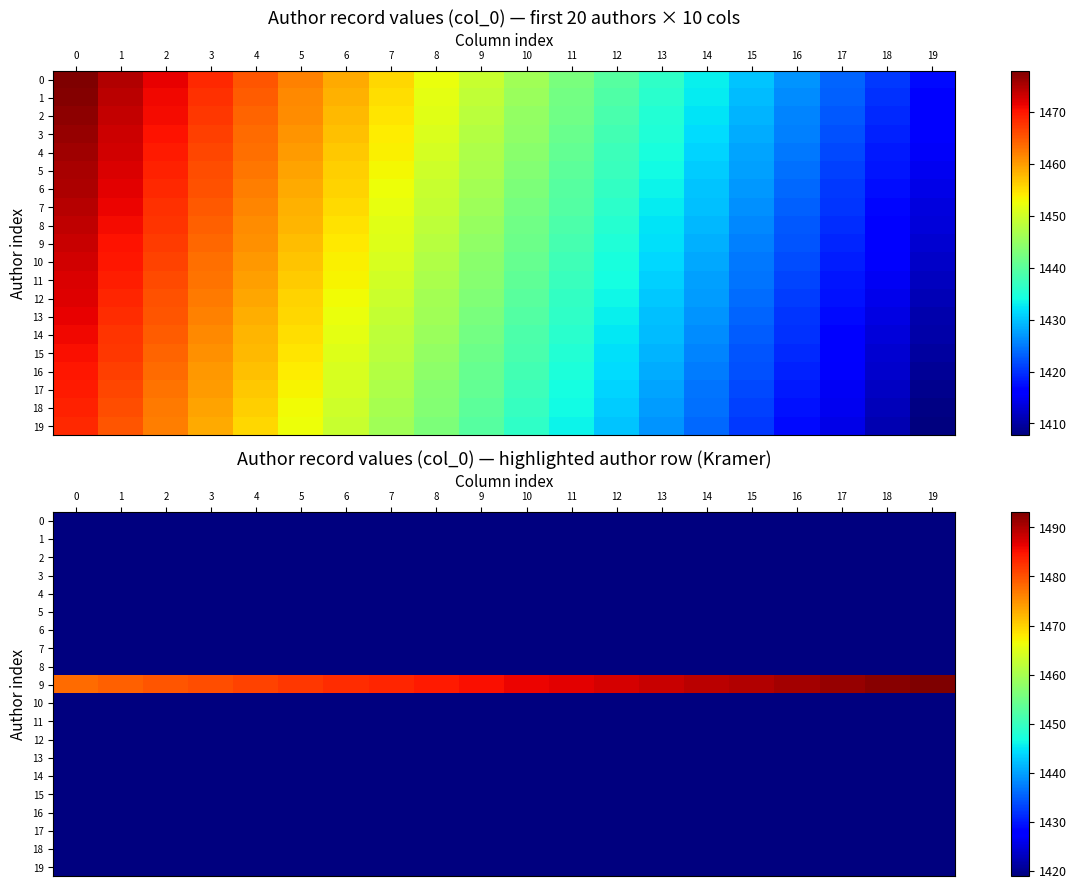

Rank the series by their maximum value, from lowest to highest.

0, 1, 2, 3, 4, 5, 6, 7, 8, 10, 11, 12, 13, 14, 15, 16, 17, 18, 19, 9